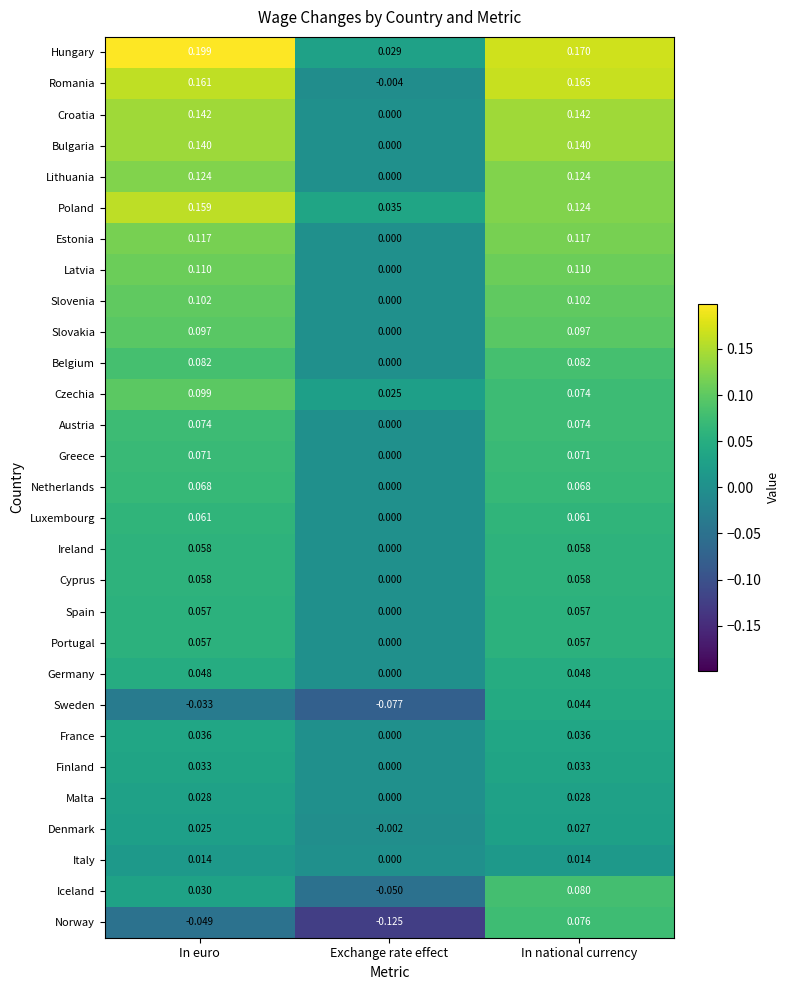

At which label is Greece closest to 0?

Exchange rate effect